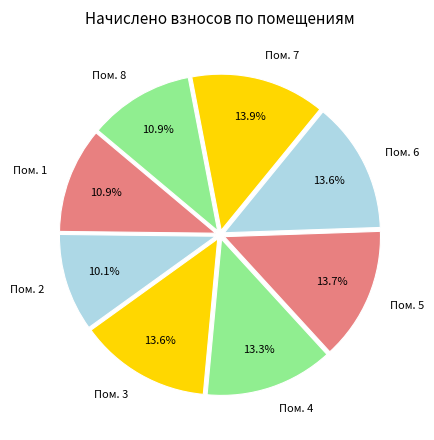

To the nearest percent, what is the difference between the largest and smallest slice percentages?

4%